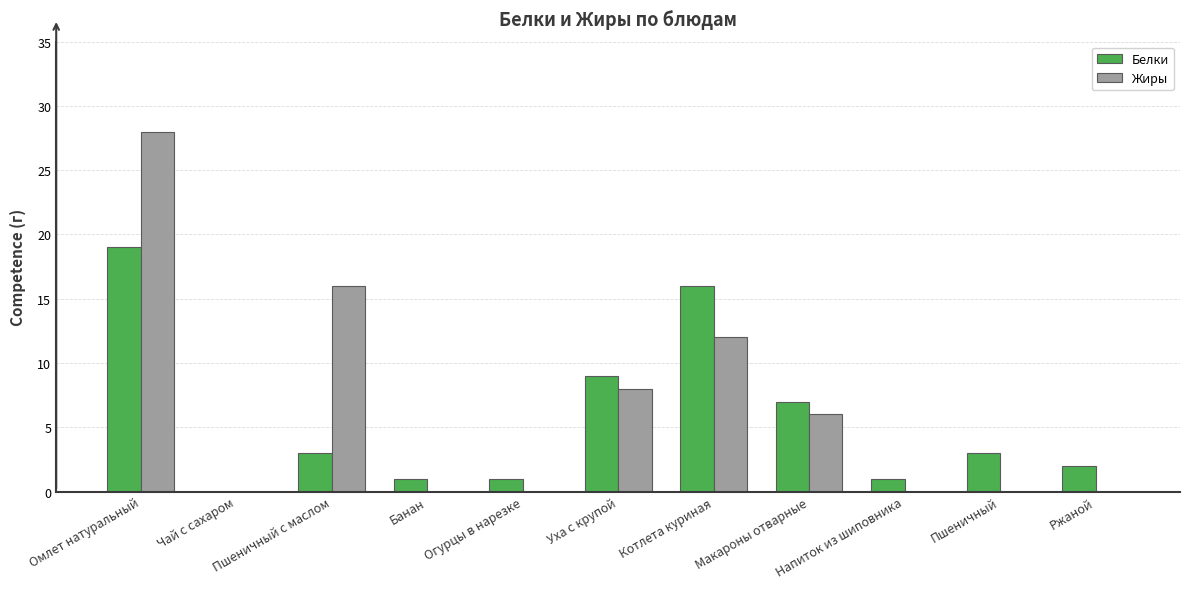

Reading left to right, what are all the values shown in this chart?

Белки: 19	0	3	1	1	9	16	7	1	3	2
Жиры: 28	0	16	0	0	8	12	6	0	0	0